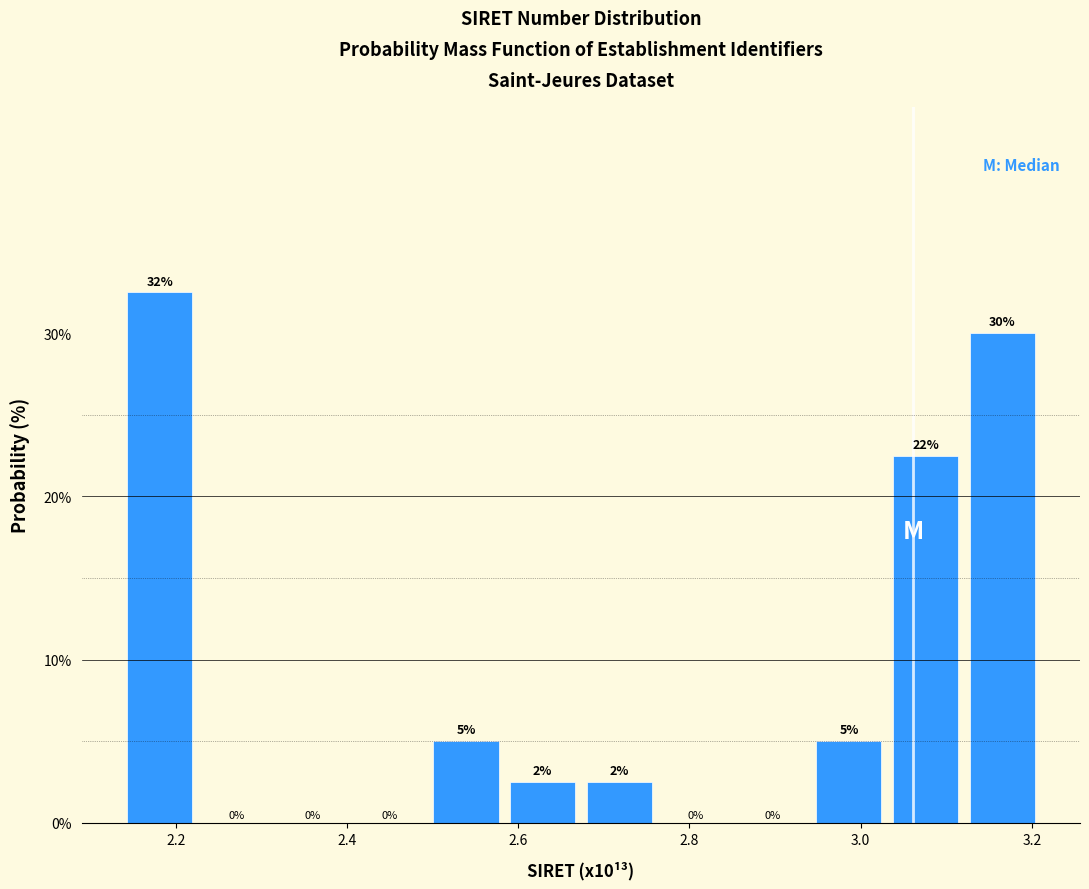

Which range on the x-axis has the tallest bar?

2.14 to 2.24